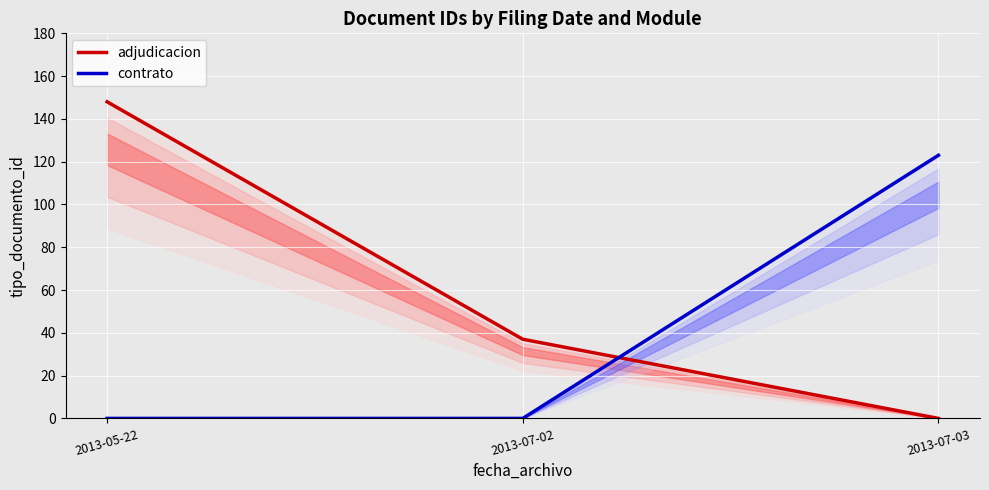

Which has a higher value, 2013-07-02 or 2013-07-03?

2013-07-02